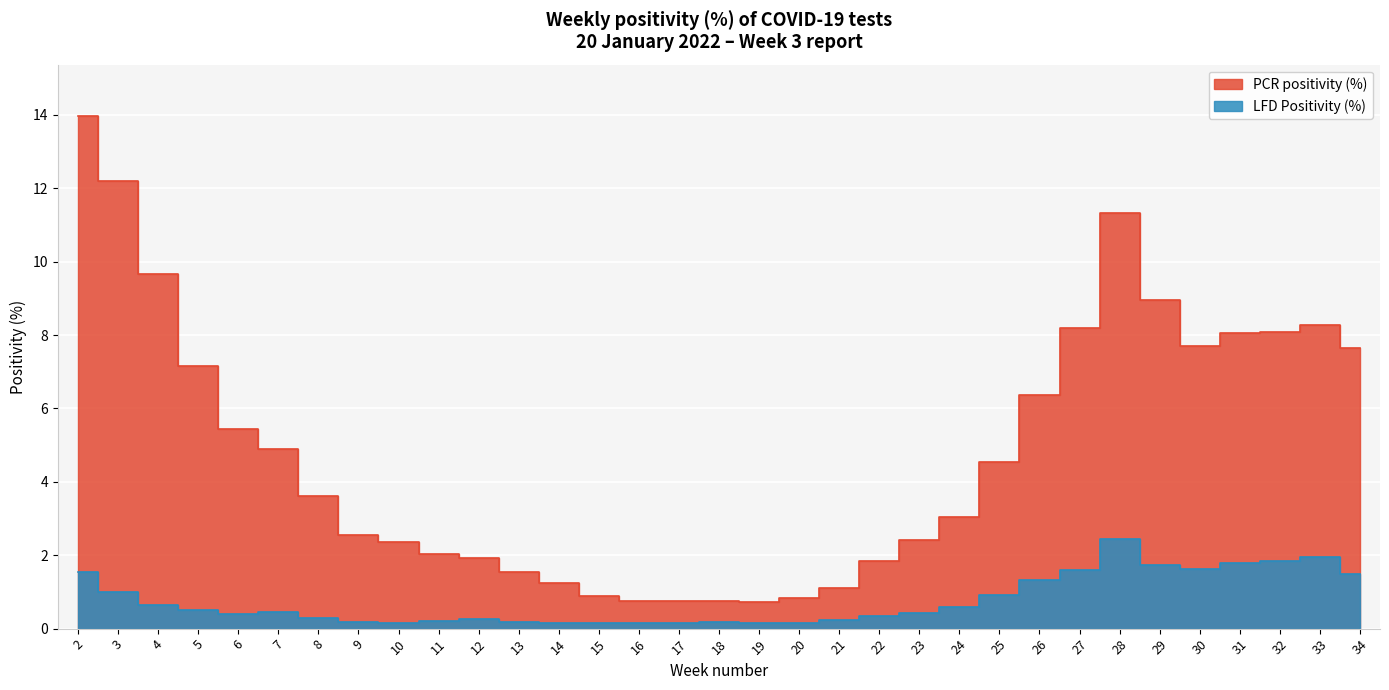

Which series has the largest range (max minus min)?

PCR positivity (%)